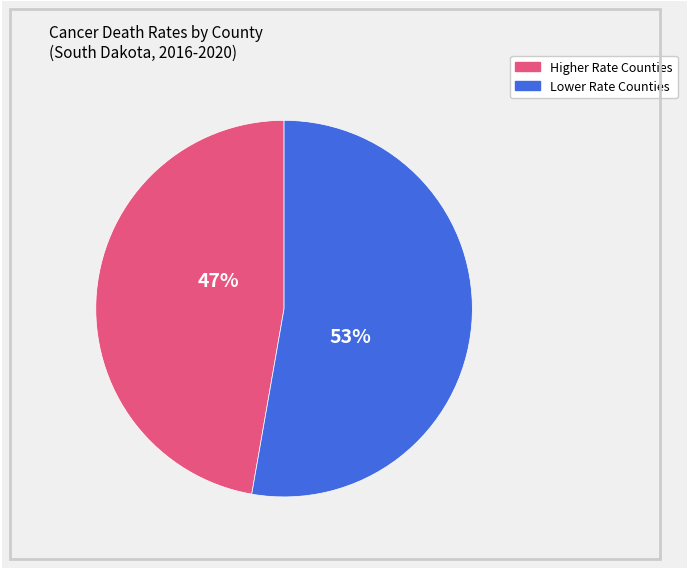

Count the number of slices in the pie.

2